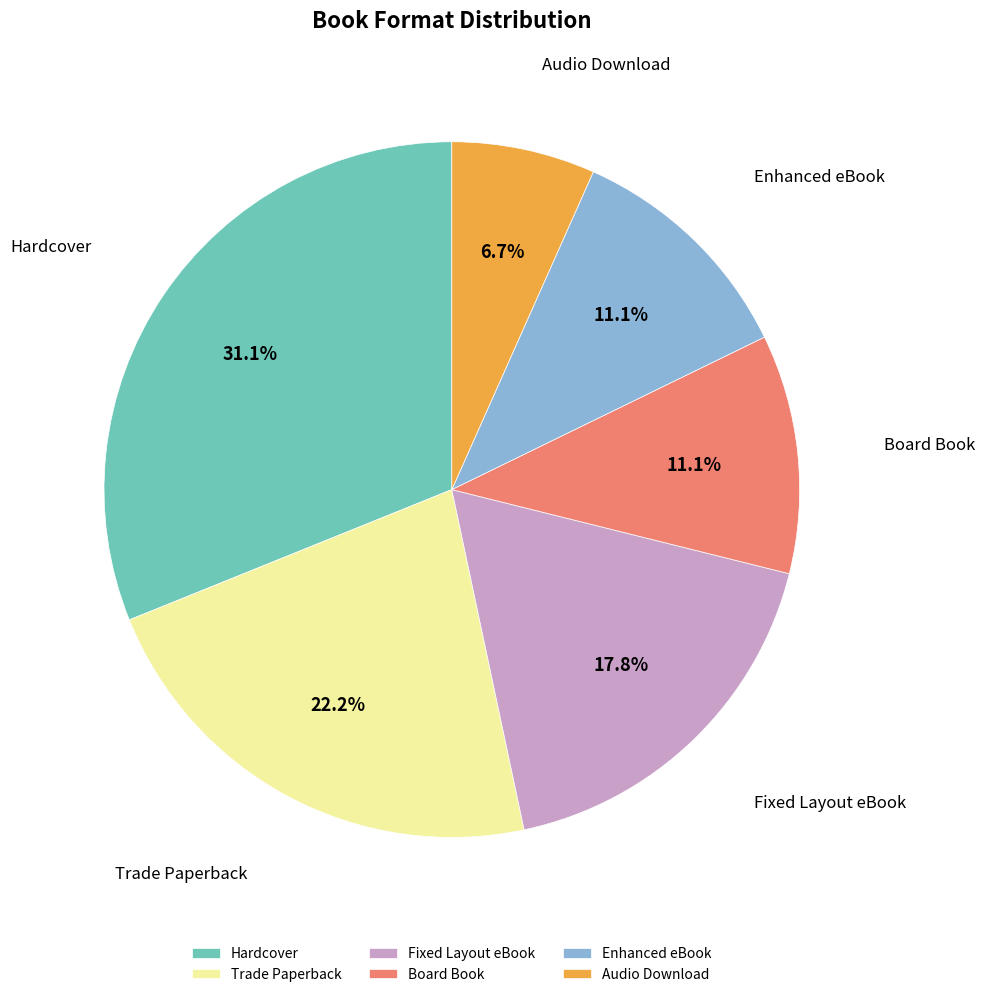

How many slices are in this pie chart?

6